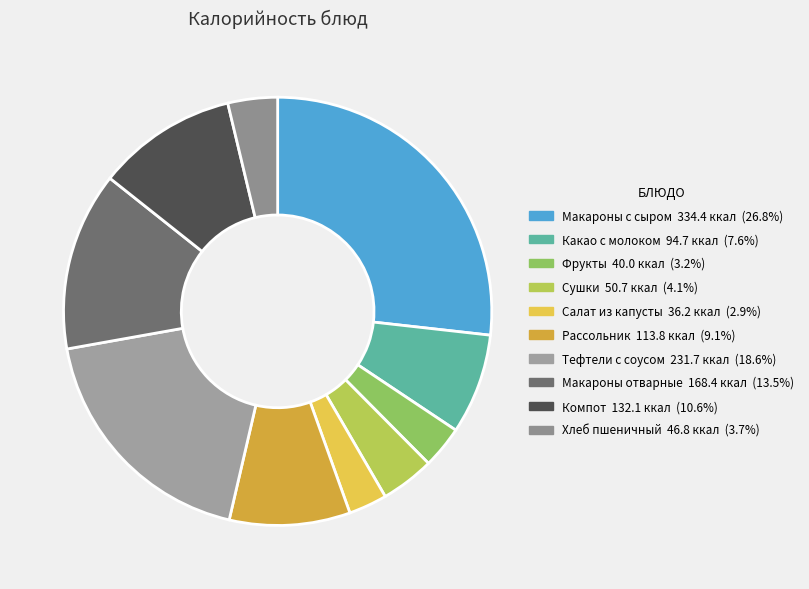

How many slices are in this pie chart?

10